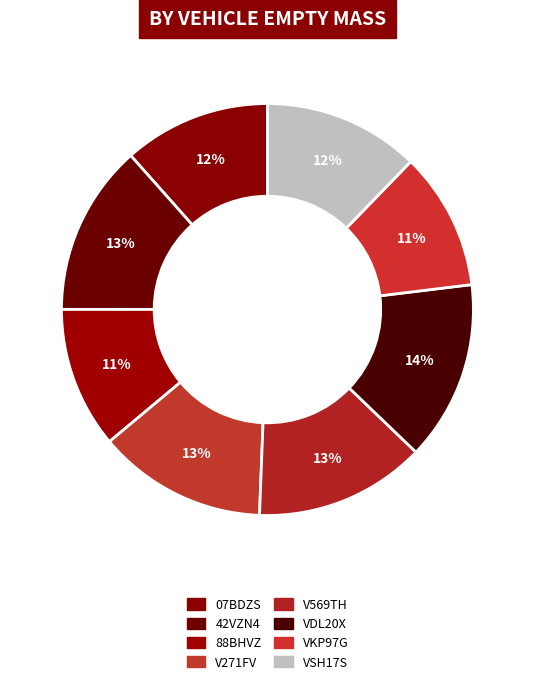

To the nearest percent, what percentage of the pie is V271FV?

13%